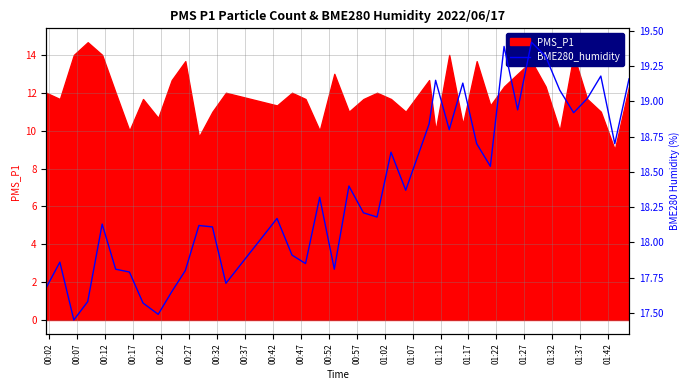

Approximately how many times larger is the value at 00:42 compared to 00:22?

1.0